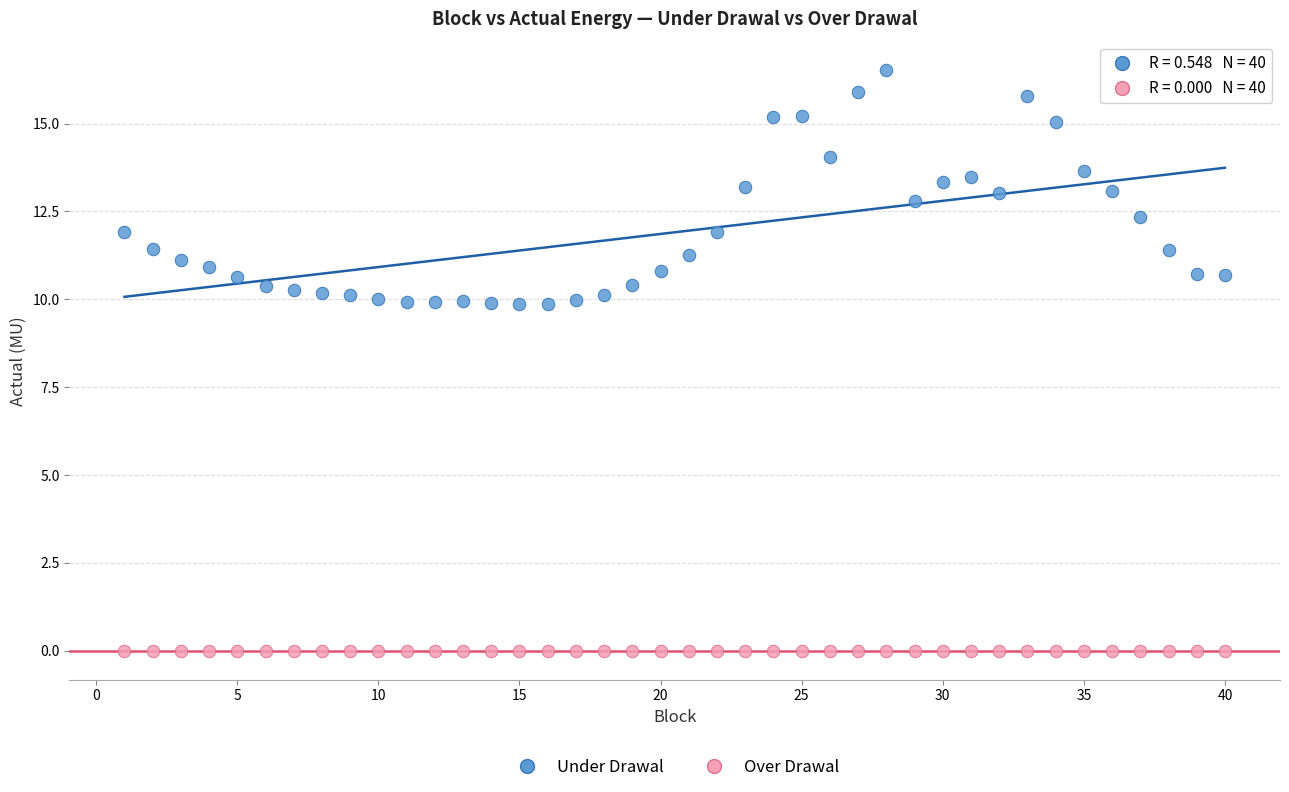

Which series contains the highest Y value?

Under Drawal